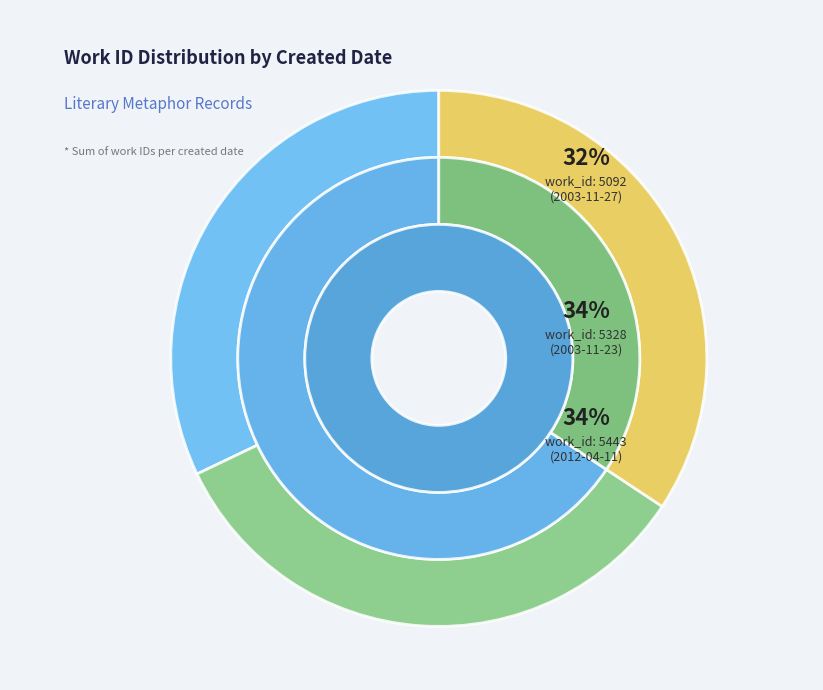

Is it true that 2003-11-27 is 20% of the pie?

False